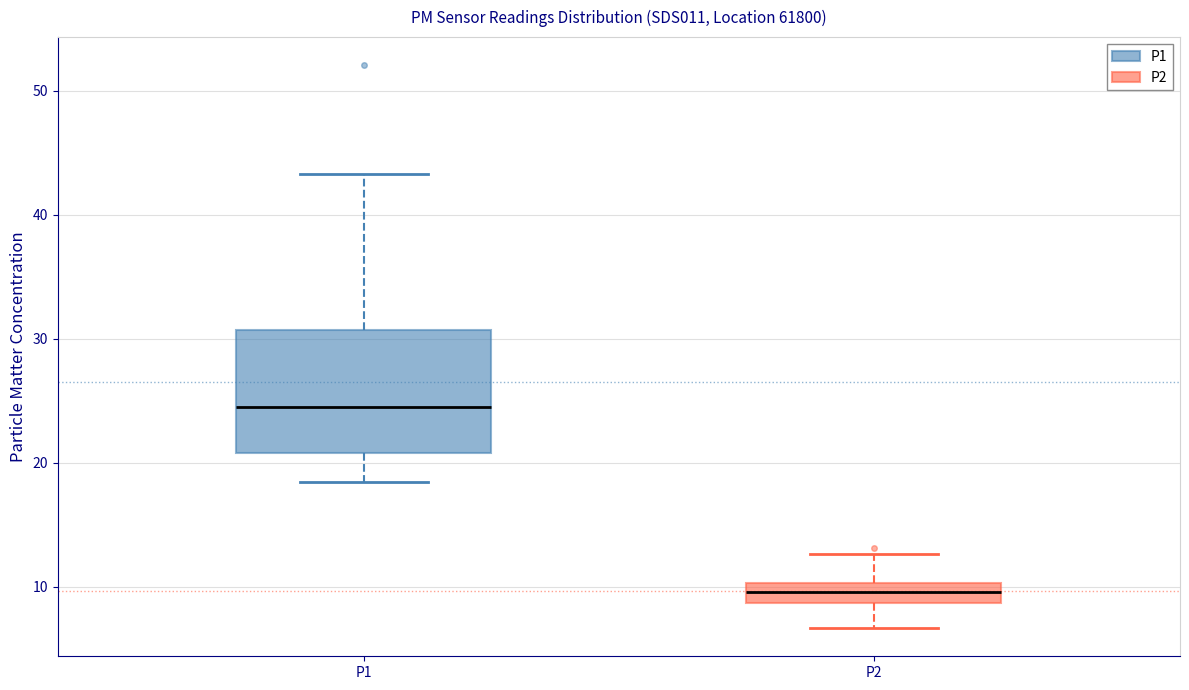

Reading left to right, read every box against the y-axis: the position of its median line, the range the box covers, and the ends of its whiskers. The values are not printed on the chart, so give them approximately, as read against the axis.

P1: median 25, box 21 to 31, whiskers 18 to 43
P2: median 10 (inside the box), box 9 to 10, whiskers 7 to 13